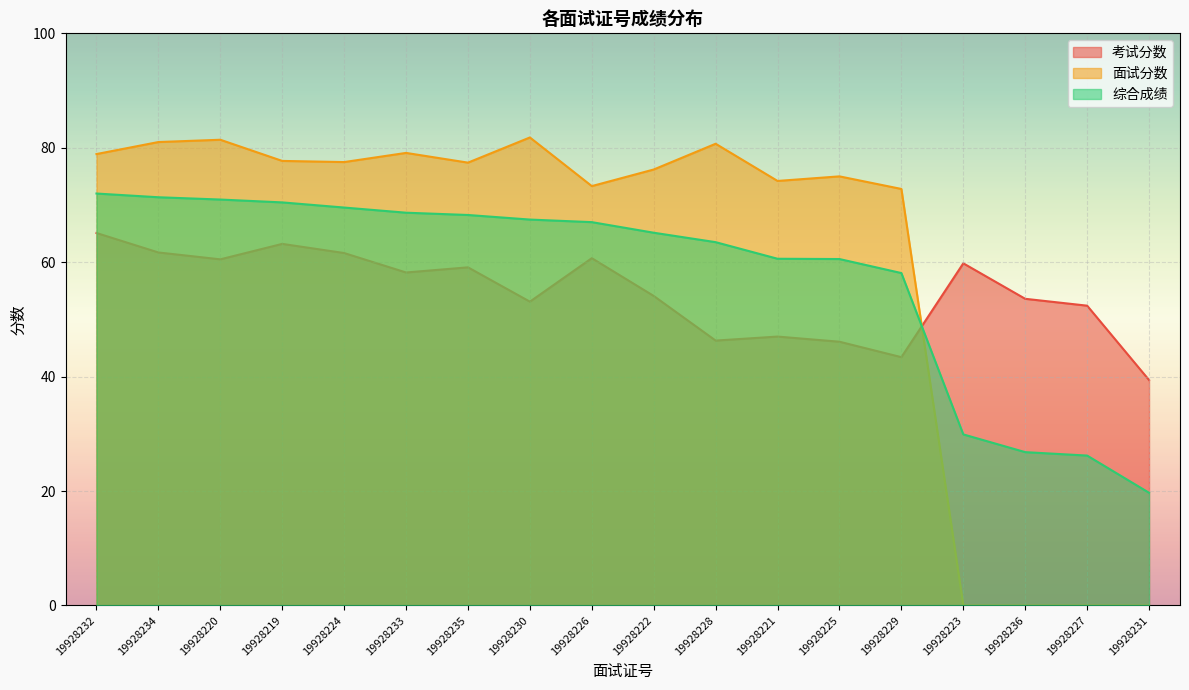

How many intersections are there between 综合成绩 and 面试分数?

1